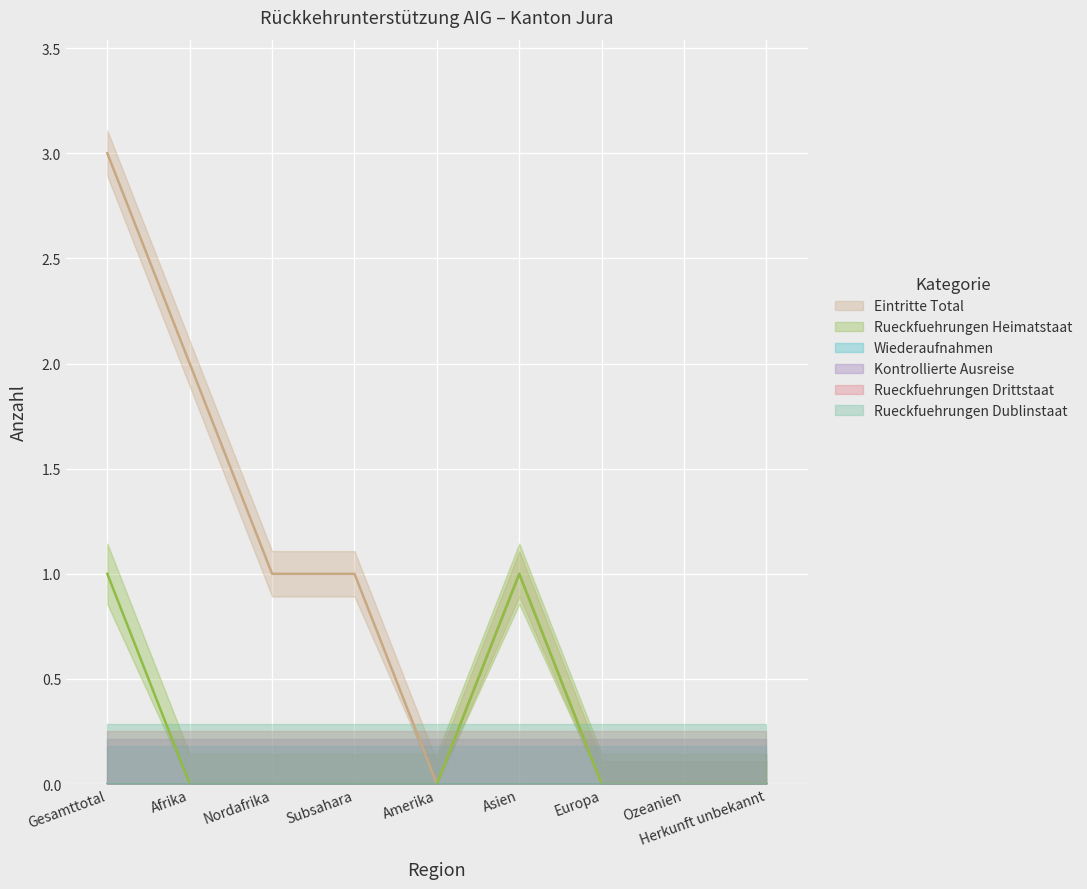

At which label is Rueckfuehrungen Dublinstaat closest to 0?

Gesamttotal